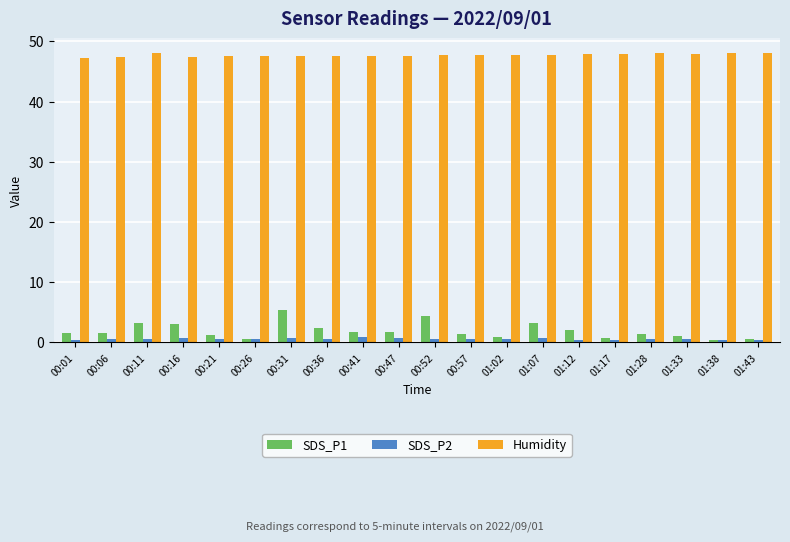

What is the greatest value displayed?

48.1